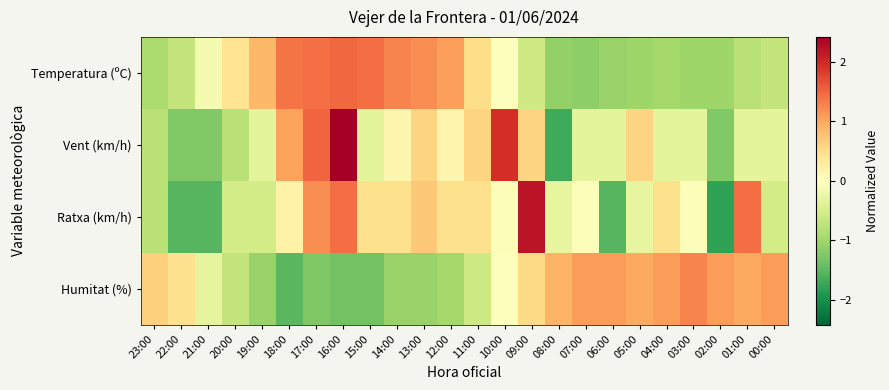

Which has a higher value, 19:00 or 14:00?

14:00